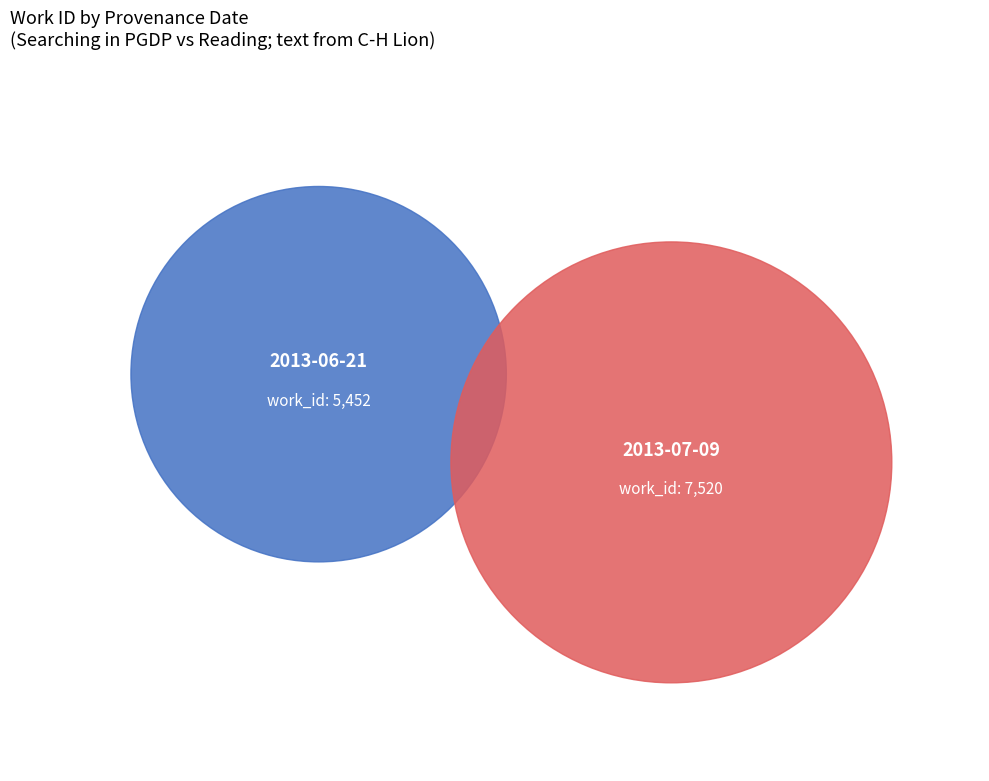

What is the change in value from 2013-06-21 to 2013-07-09?

+2068